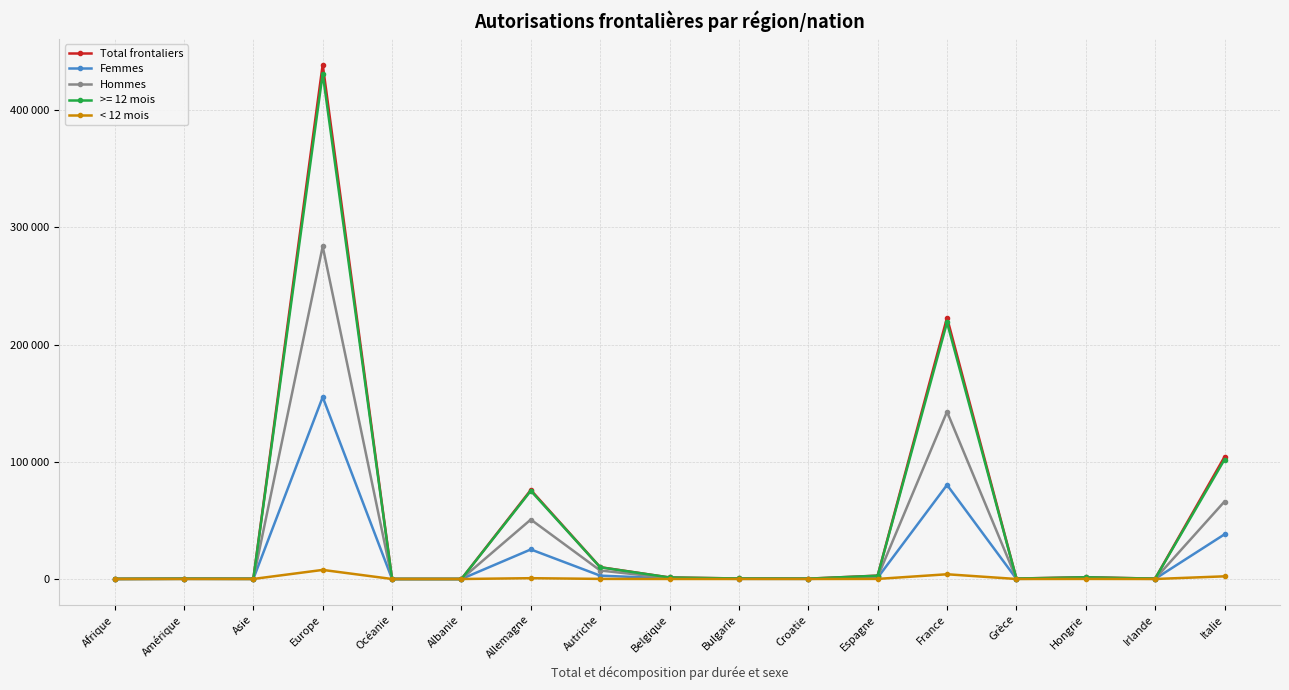

What are all the series names shown in the legend?

Total frontaliers, Femmes, Hommes, >= 12 mois, < 12 mois